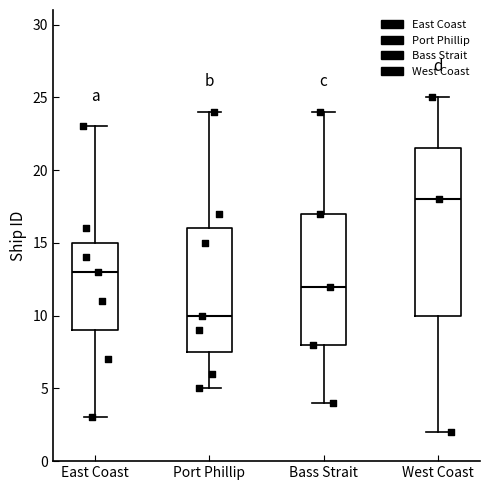

Reading left to right, transcribe this box plot: for each box, give where its median line is, the range the box spans, and where its two whiskers end, as read against the y-axis. The values are not printed on the chart, so give them approximately, as read against the axis.

East Coast: median 13.0, box 9.0 to 15.0, whiskers 3.0 to 23.0
Port Phillip: median 10.0, box 7.5 to 16.0, whiskers 5.0 to 24.0
Bass Strait: median 12.0, box 8.0 to 17.0, whiskers 4.0 to 24.0
West Coast: median 18.0, box 10.0 to 21.5, whiskers 2.0 to 25.0